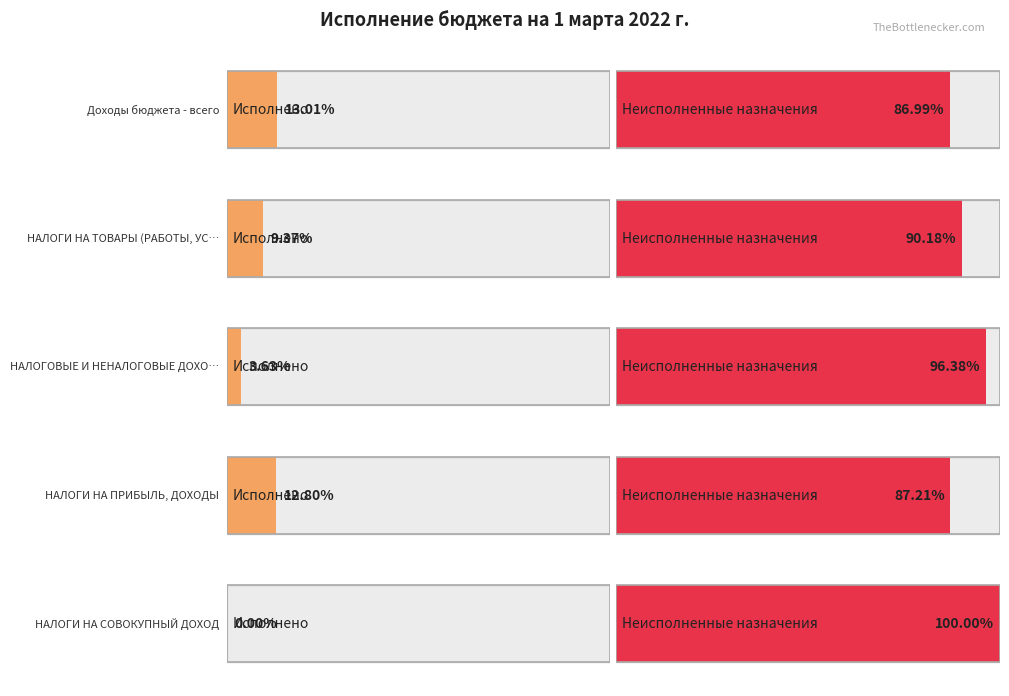

Are the bars horizontal?

Yes